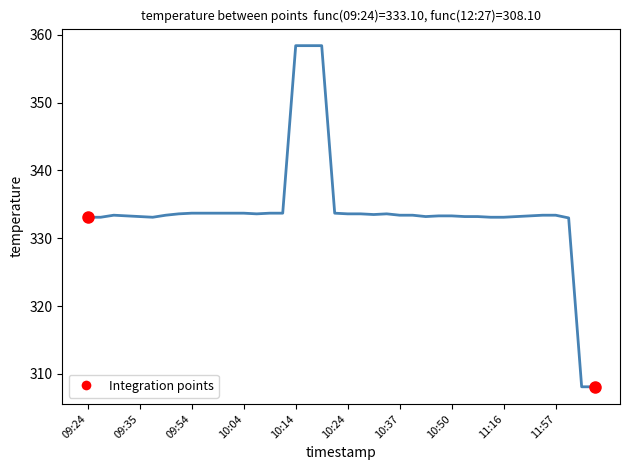

What is the difference between the maximum and minimum values?

50.3